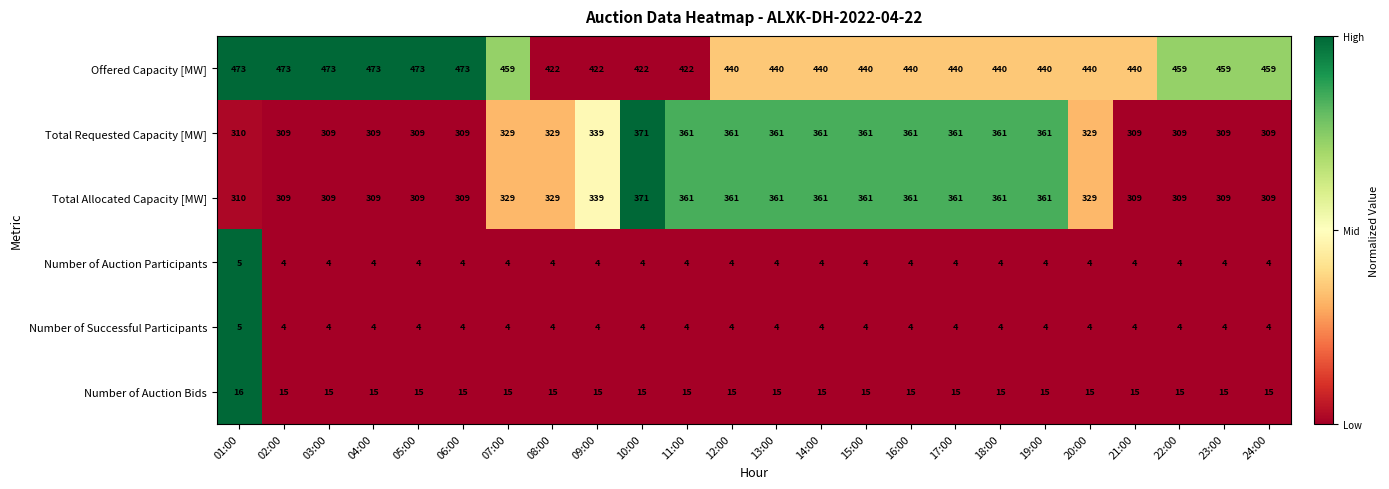

What is the minimum value shown in the chart?

4